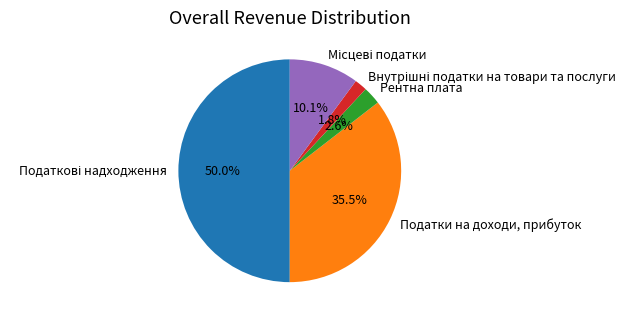

What is the ratio of the value at Рентна плата to the value at Податки на доходи, прибуток?

0.1